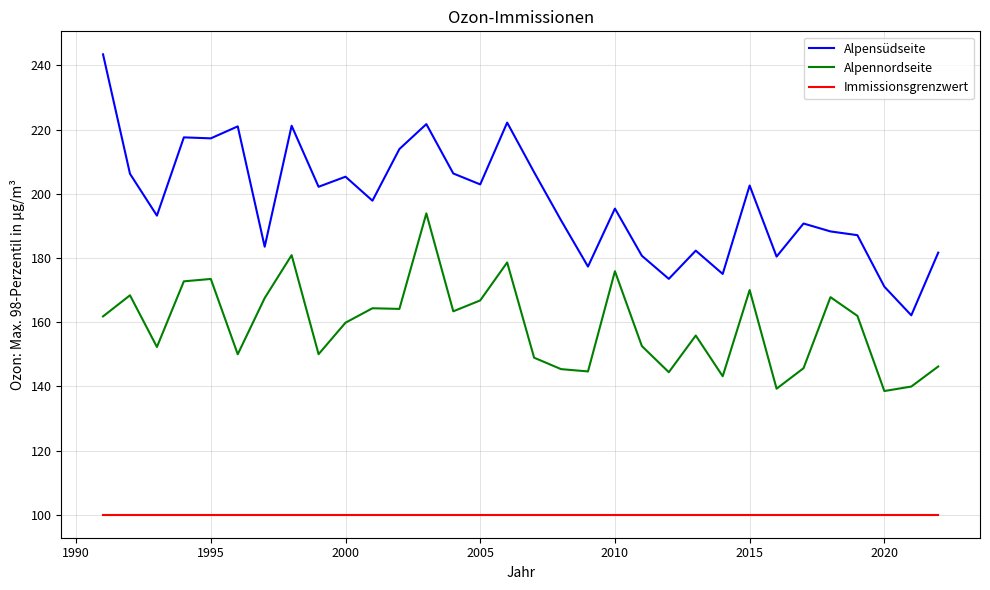

True or false: Immissionsgrenzwert and Alpensüdseite intersect in this chart.

False